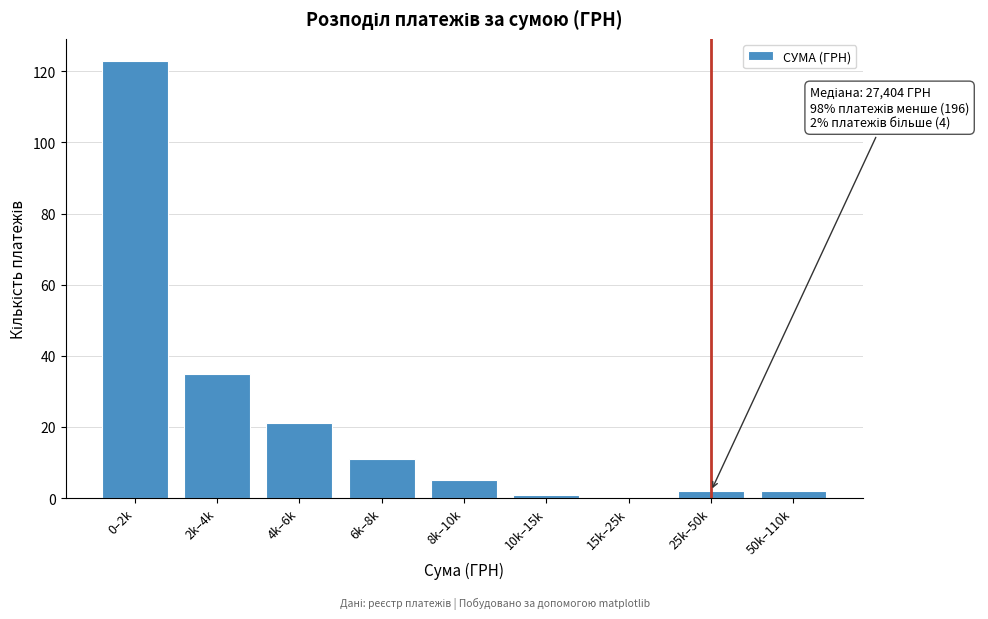

Reading left to right, what are all the values shown in this chart?

0–2k=123	2k–4k=35	4k–6k=21	6k–8k=11	8k–10k=5	10k–15k=1	15k–25k=0	25k–50k=2	50k–110k=2